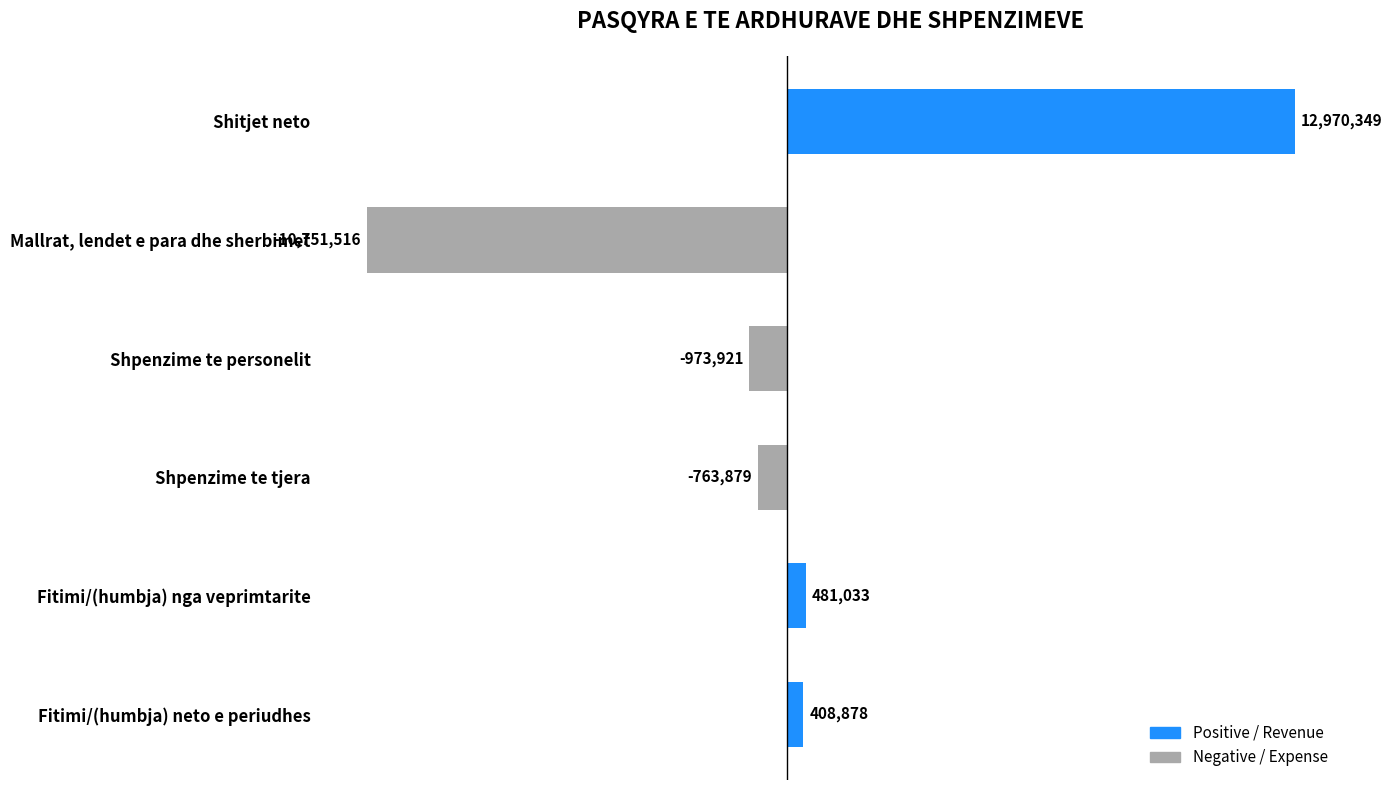

List the labels in order of value, smallest first.

Mallrat, lendet e para dhe sherbimet, Shpenzime te personelit, Shpenzime te tjera, Fitimi/(humbja) neto e periudhes, Fitimi/(humbja) nga veprimtarite, Shitjet neto